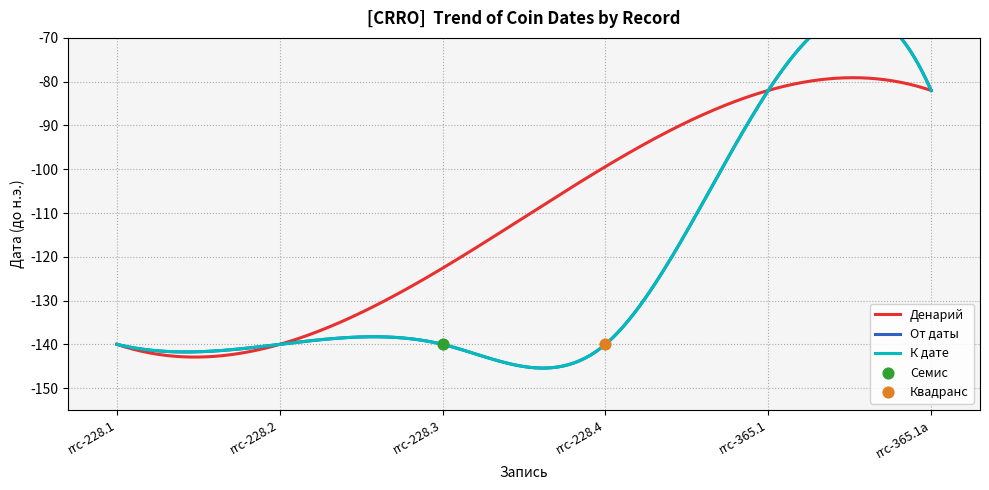

Is the value of Квадранс at rrc-228.2 greater than the value of Денарий at rrc-365.1a?

No